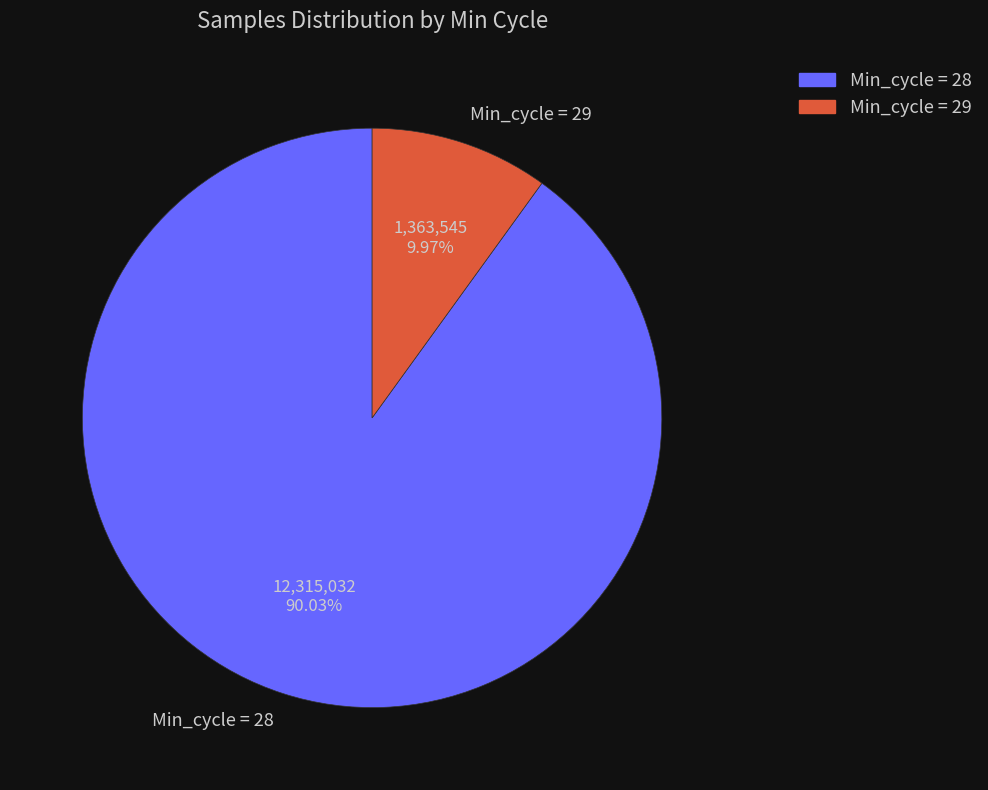

Rank the categories by value from highest to lowest.

Min_cycle = 28, Min_cycle = 29